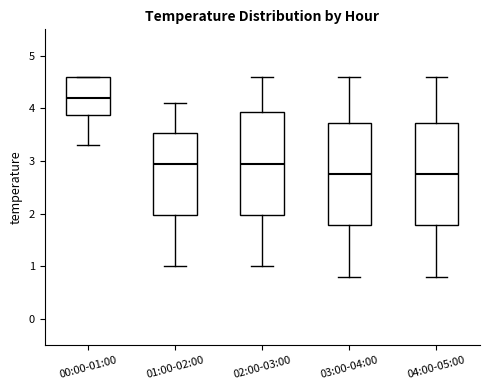

Reading left to right, transcribe this box plot: for each box, give where its median line is, the range the box spans, and where its two whiskers end, as read against the y-axis. The values are not printed on the chart, so give them approximately, as read against the axis.

00:00-01:00: median 4.2, box 3.9 to 4.6, whiskers 3.3 to 4.6
01:00-02:00: median 3.0, box 2.0 to 3.5, whiskers 1.0 to 4.1
02:00-03:00: median 3.0, box 2.0 to 3.9, whiskers 1.0 to 4.6
03:00-04:00: median 2.8, box 1.8 to 3.7, whiskers 0.8 to 4.6
04:00-05:00: median 2.8, box 1.8 to 3.7, whiskers 0.8 to 4.6